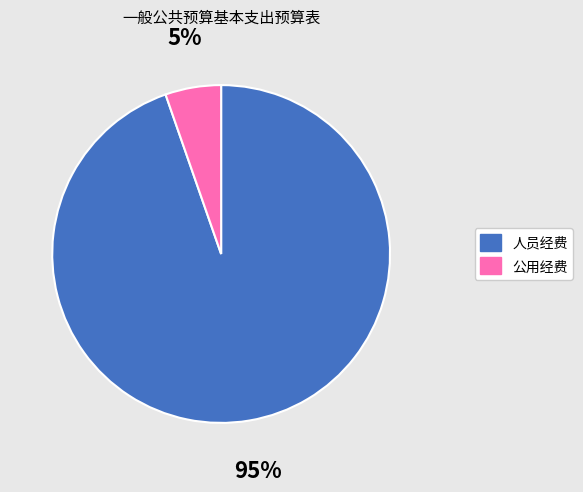

What is the smallest slice in the pie chart?

公用经费